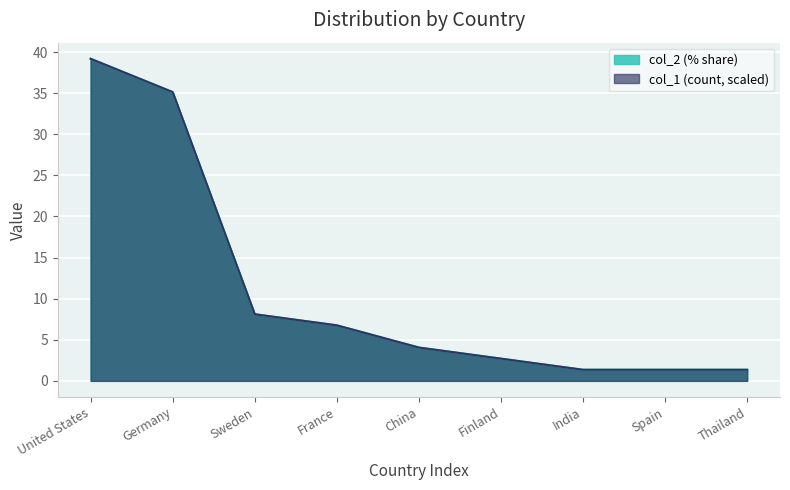

Rank the series by their average value, from lowest to highest.

col_2, col_1